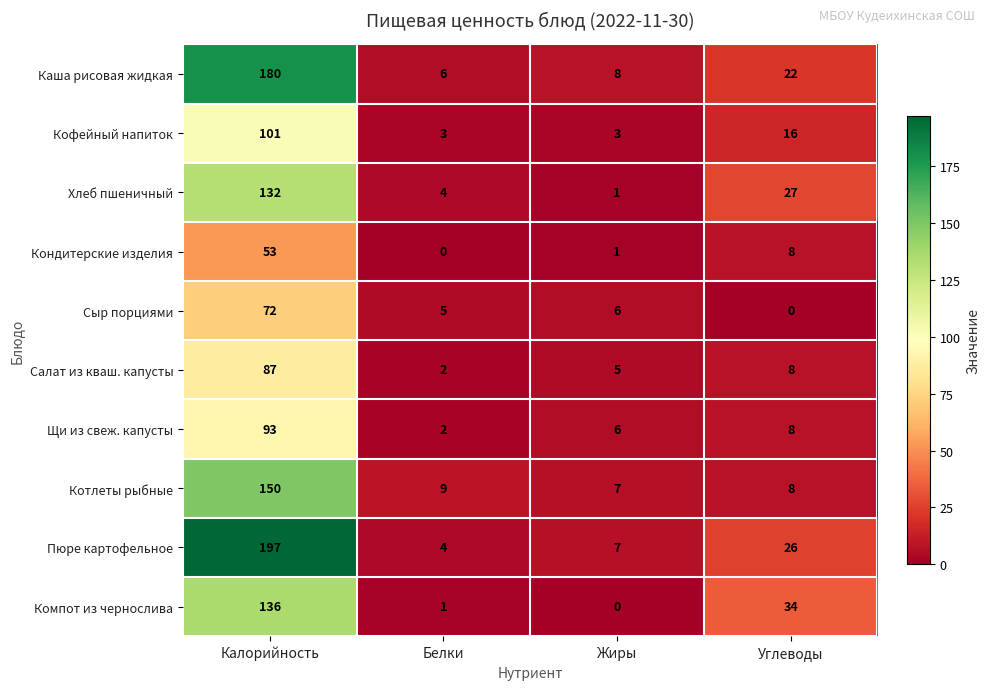

Which series has the largest total across all categories?

Пюре картофельное